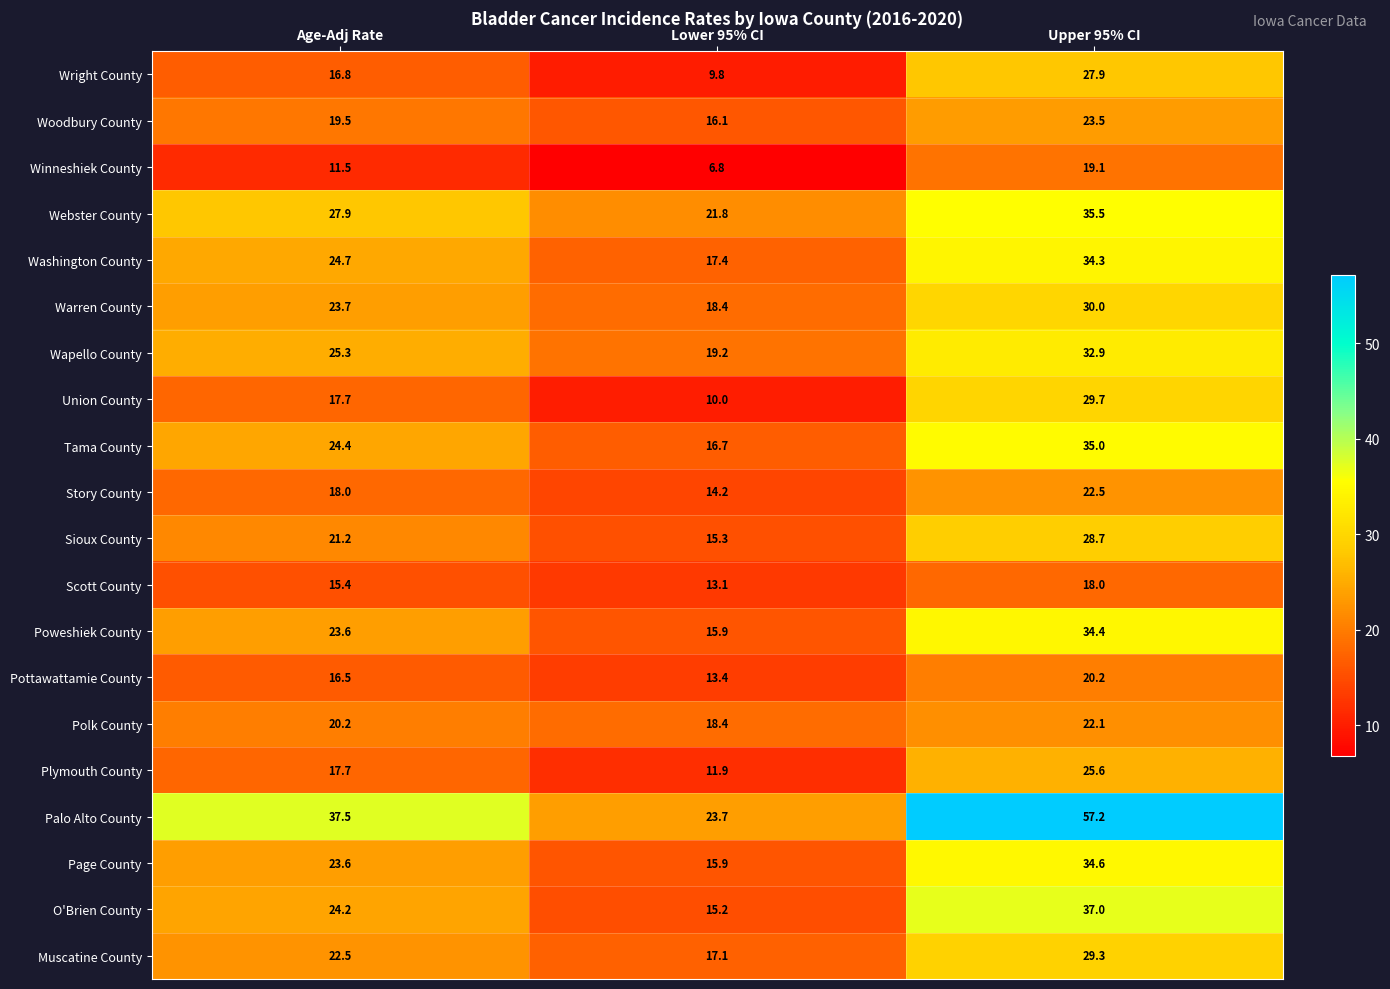

Rank the series by their maximum value, from lowest to highest.

Scott County, Winneshiek County, Pottawattamie County, Polk County, Story County, Woodbury County, Plymouth County, Wright County, Sioux County, Muscatine County, Union County, Warren County, Wapello County, Washington County, Poweshiek County, Page County, Tama County, Webster County, O'Brien County, Palo Alto County